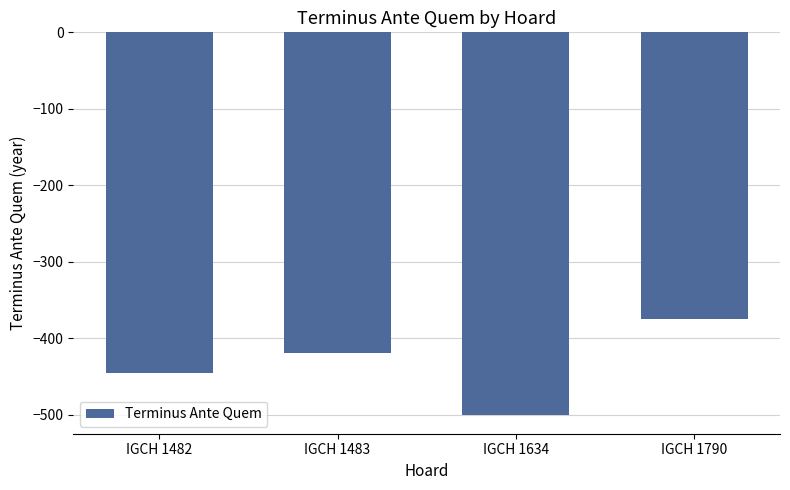

True or false: the data shows -375 at IGCH 1790.

True